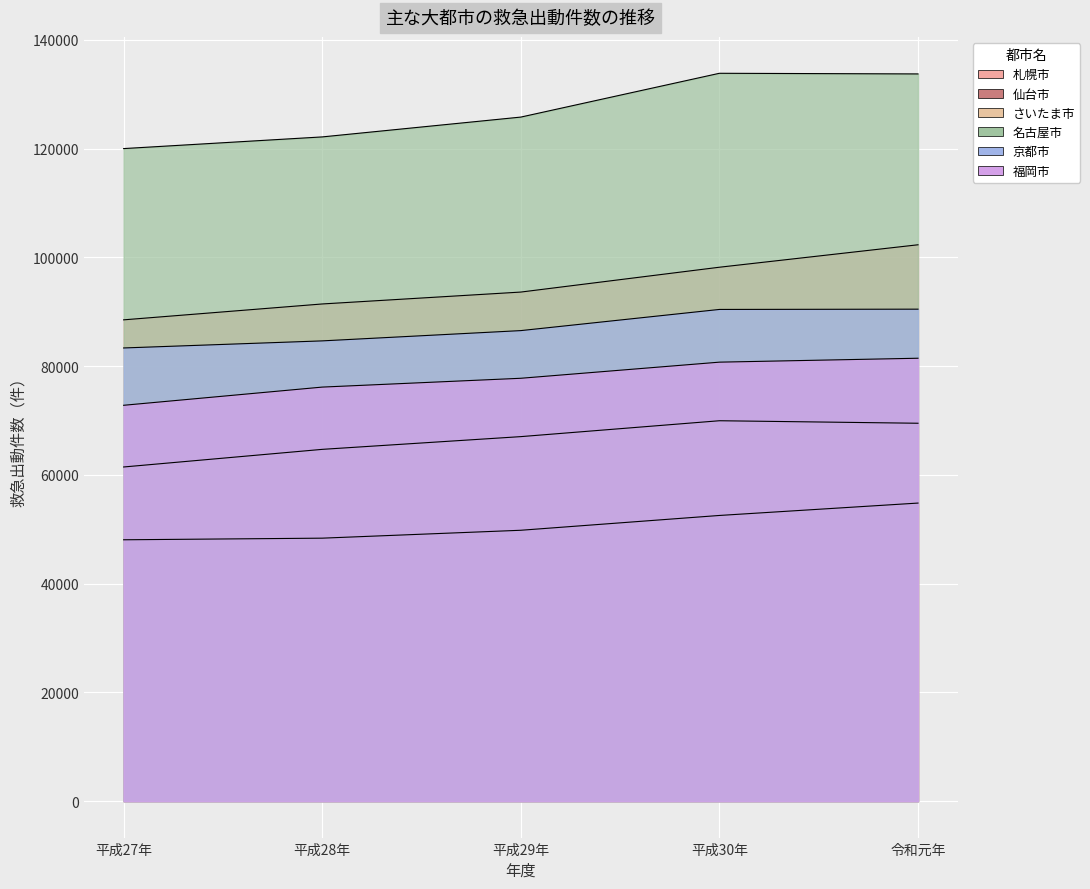

What is the label of the 4th point from the left?

平成30年